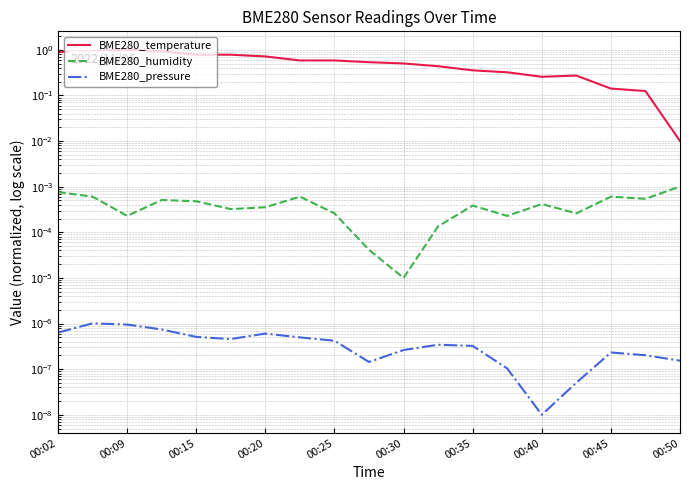

True or false: BME280_humidity has more than 2 points higher than both neighbors.

True